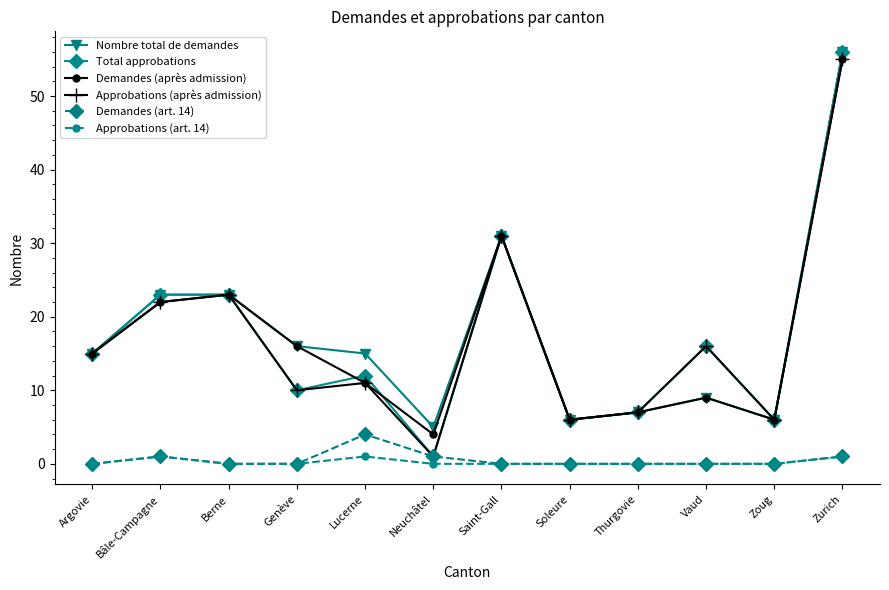

Where is the first local maximum for Approbations (art. 14)?

Bâle-Campagne